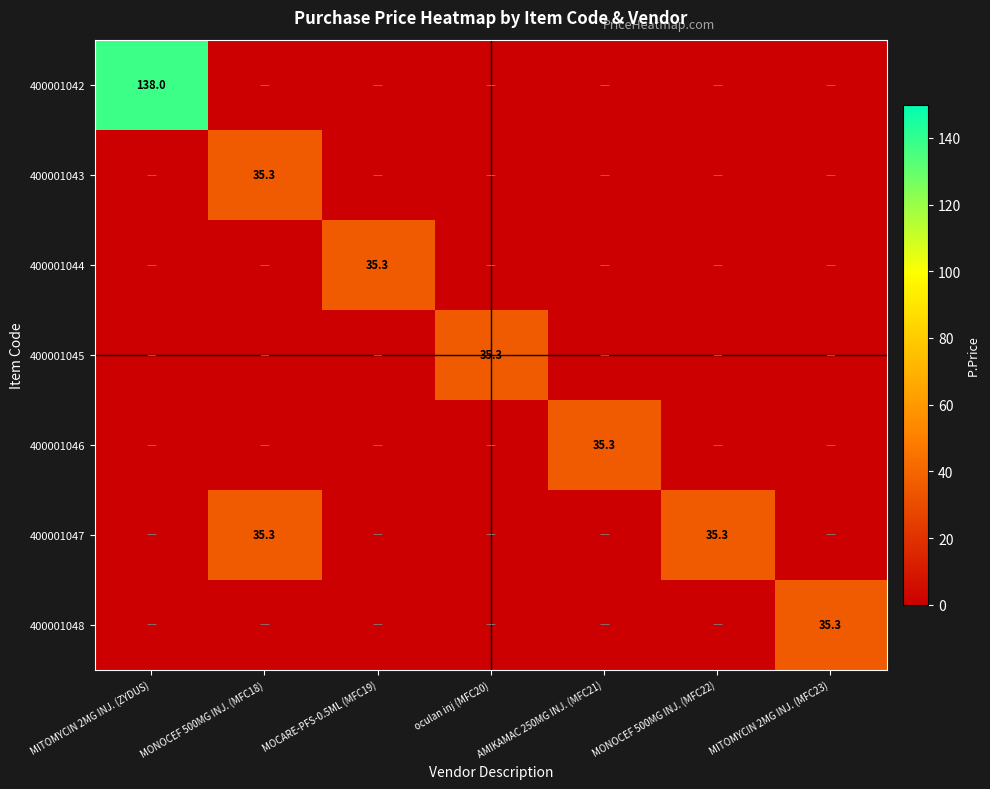

At which category is the sum across all series the highest?

MITOMYCIN 2MG INJ. (ZYDUS)